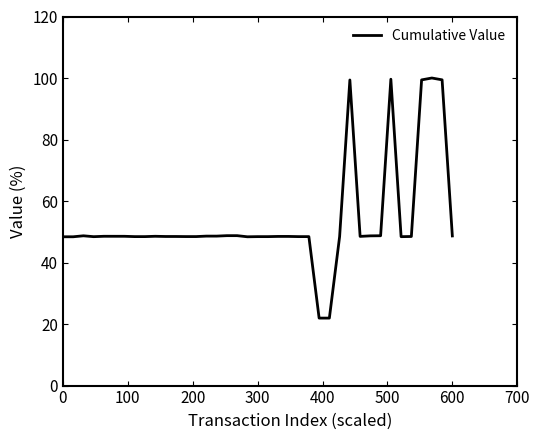

What is the difference between the maximum and minimum values?

78.1